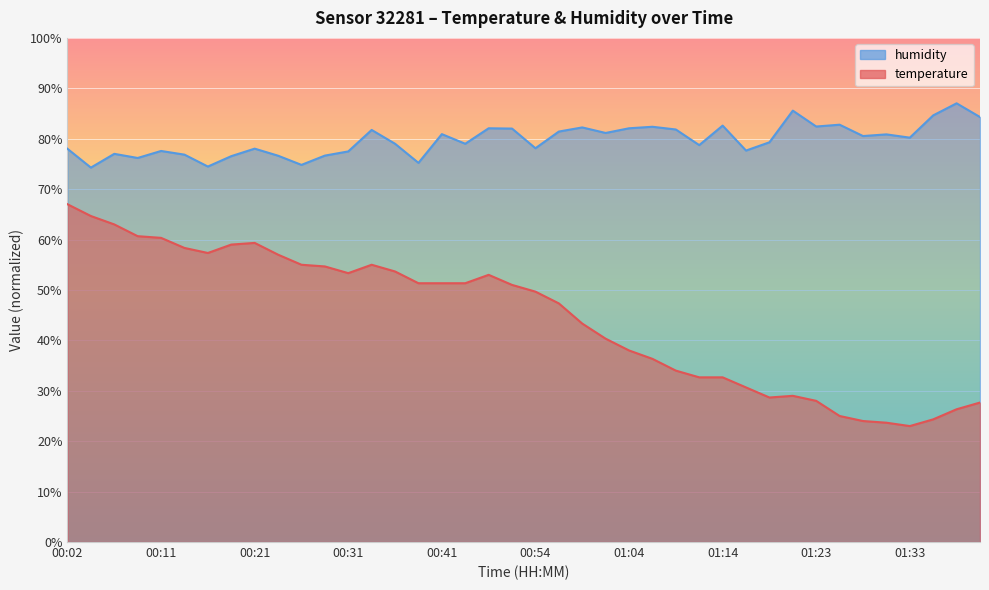

Where is the first local minimum for humidity?

00:04